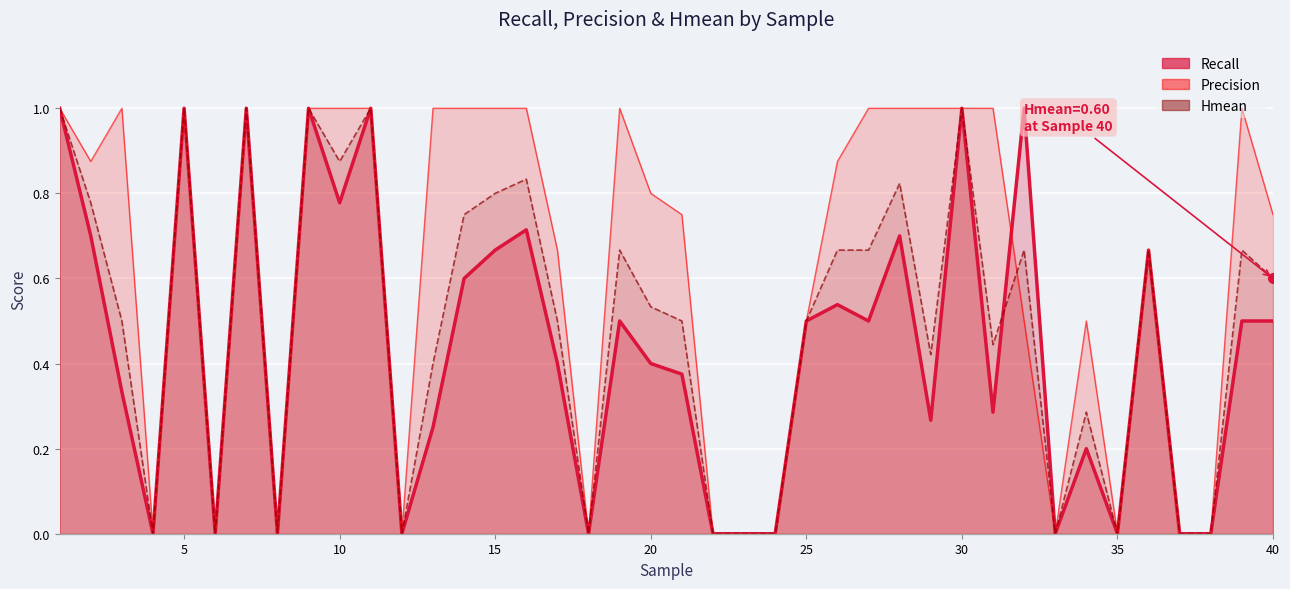

True or false: Recall has more than 0 points higher than both neighbors.

True